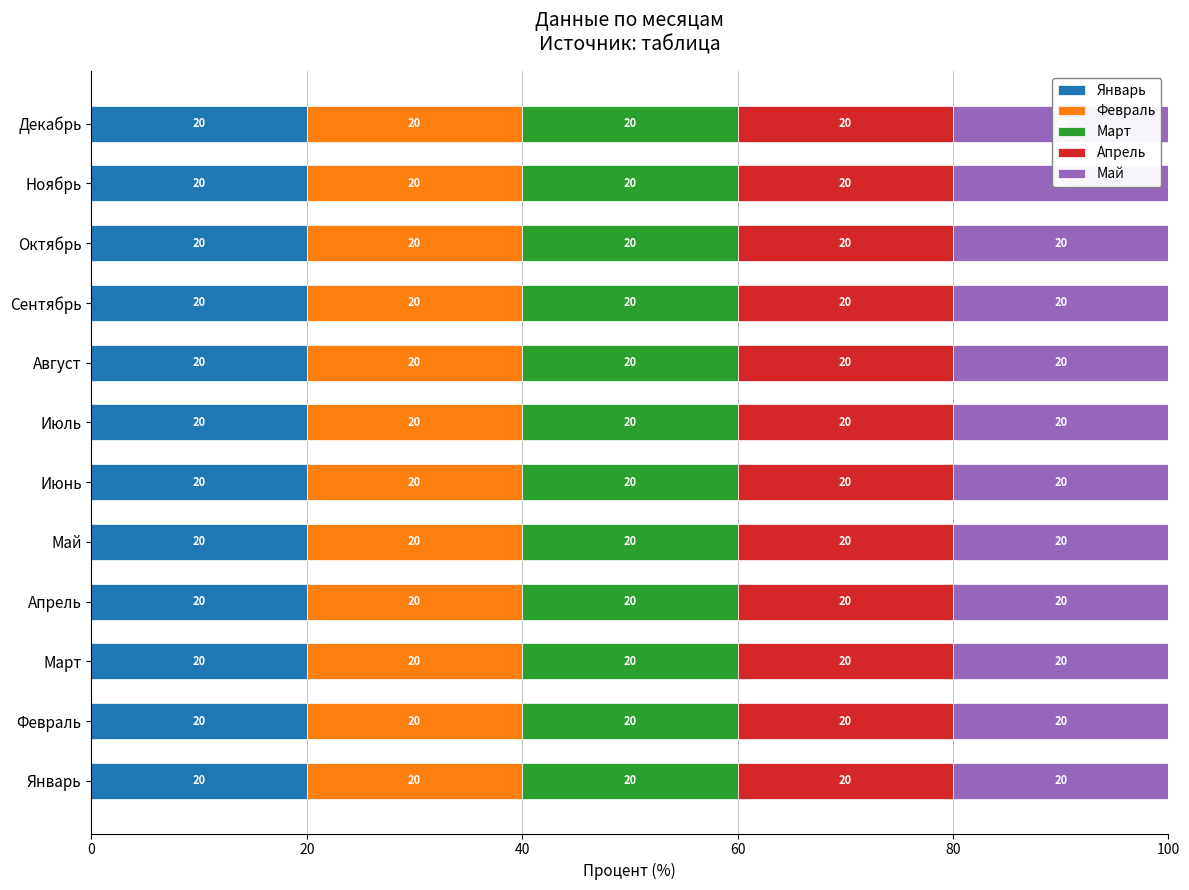

Where is Январь nearest to the value 19?

Январь